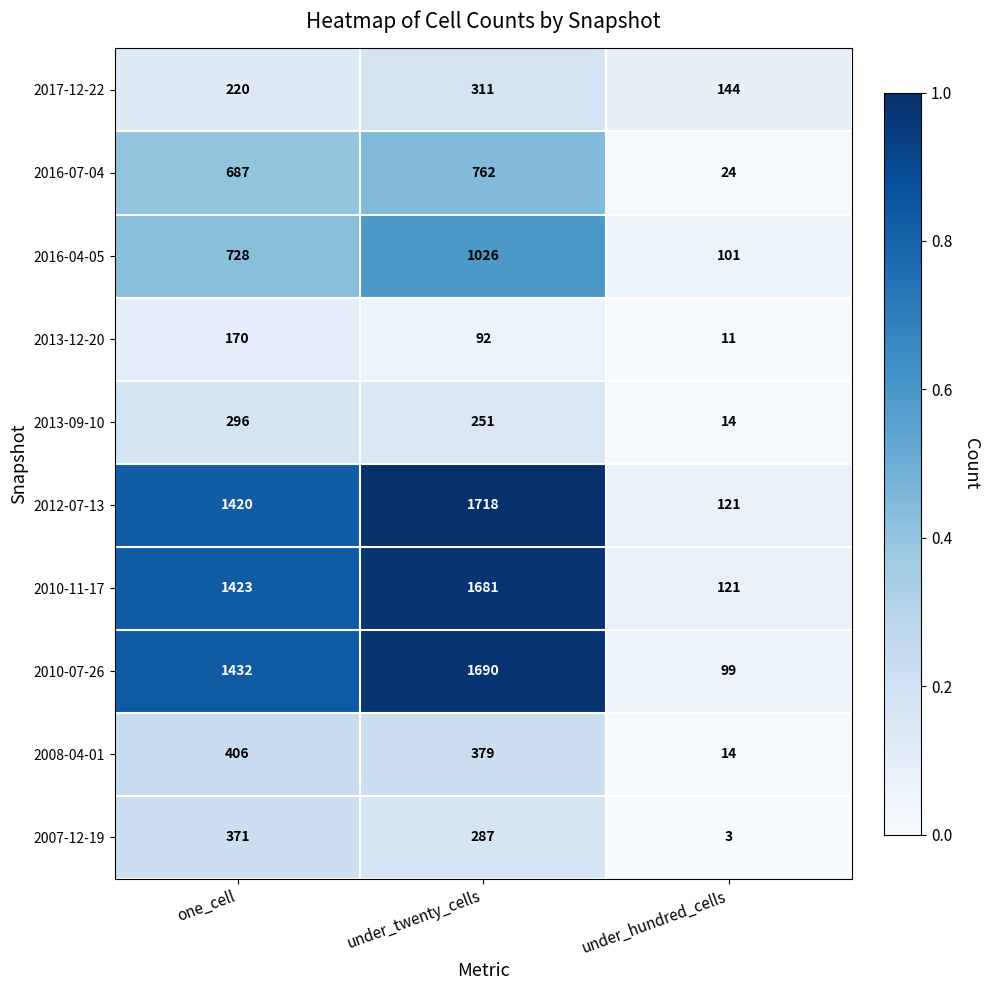

Which category has the highest value across all series?

under_twenty_cells